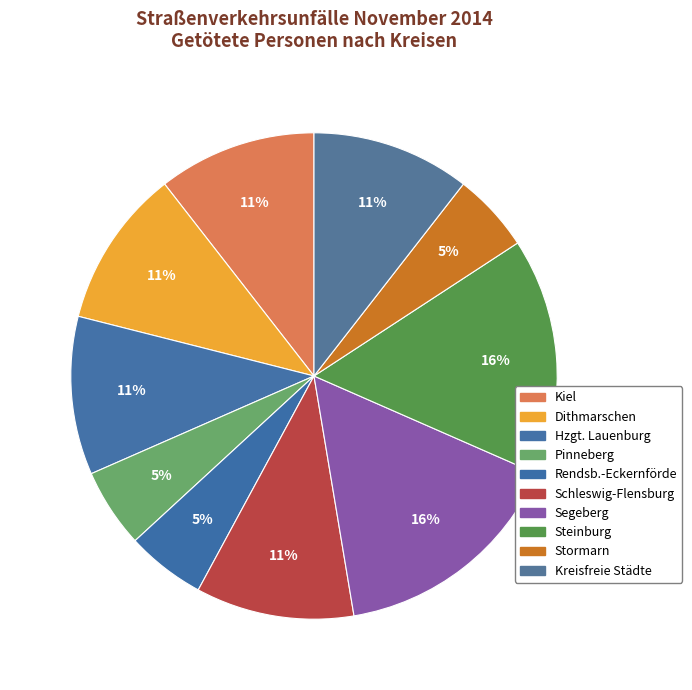

Count the number of slices in the pie.

10